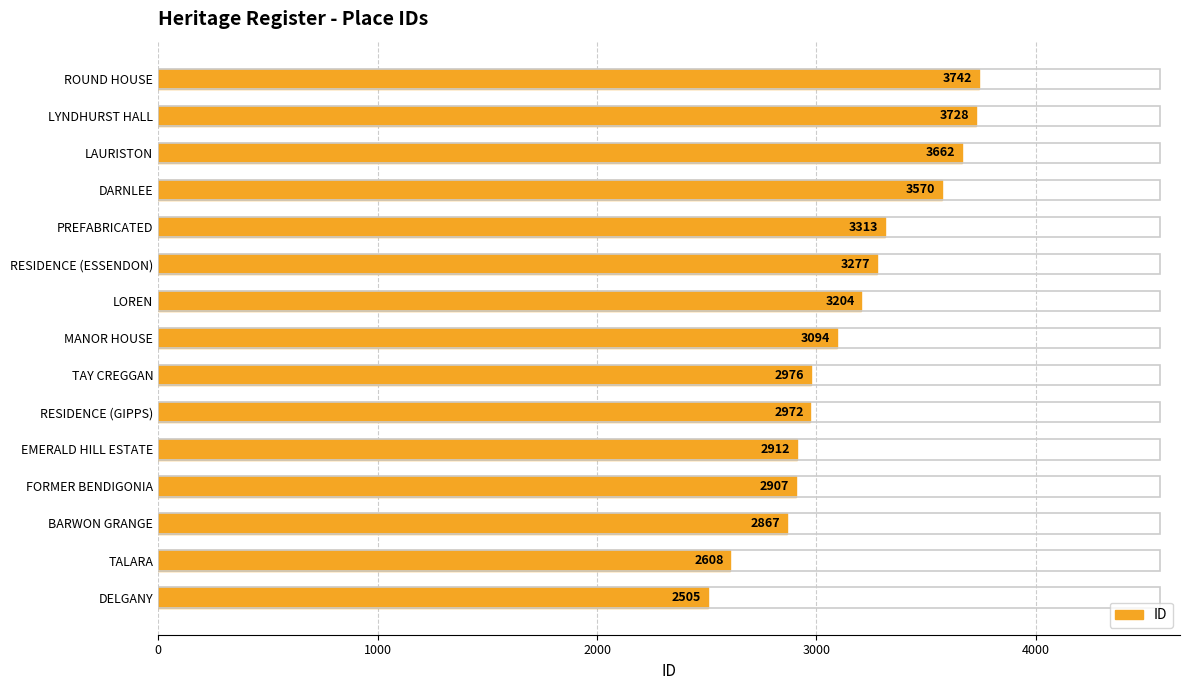

Reading bottom to top, transcribe all the data shown in this chart.

DELGANY=2505	TALARA=2608	BARWON GRANGE=2867	FORMER BENDIGONIA=2907	EMERALD HILL ESTATE=2912	RESIDENCE (GIPPS)=2972	TAY CREGGAN=2976	MANOR HOUSE=3094	LOREN=3204	RESIDENCE (ESSENDON)=3277	PREFABRICATED=3313	DARNLEE=3570	LAURISTON=3662	LYNDHURST HALL=3728	ROUND HOUSE=3742